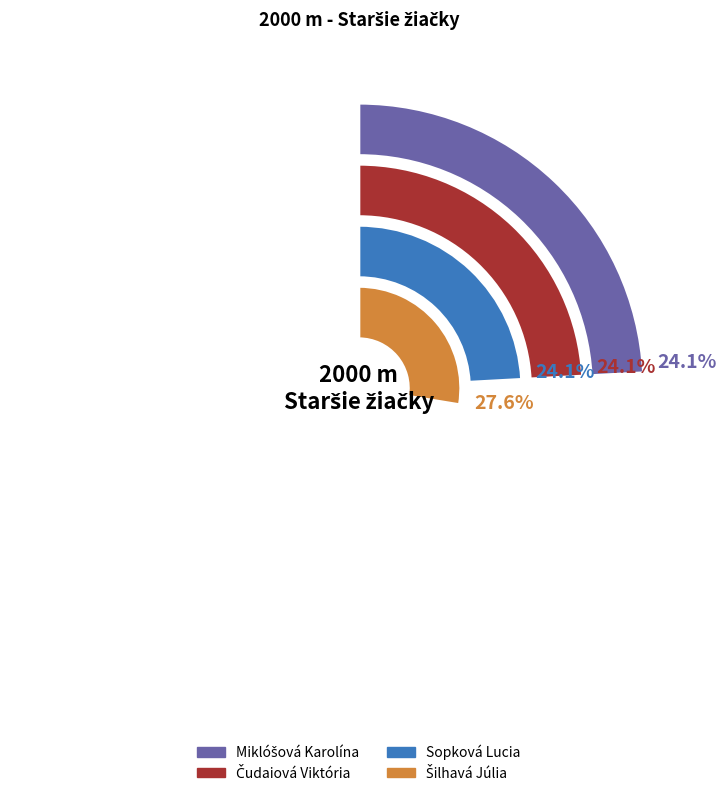

To the nearest percent, what percentage of the pie is Čudaiová Viktória?

24%